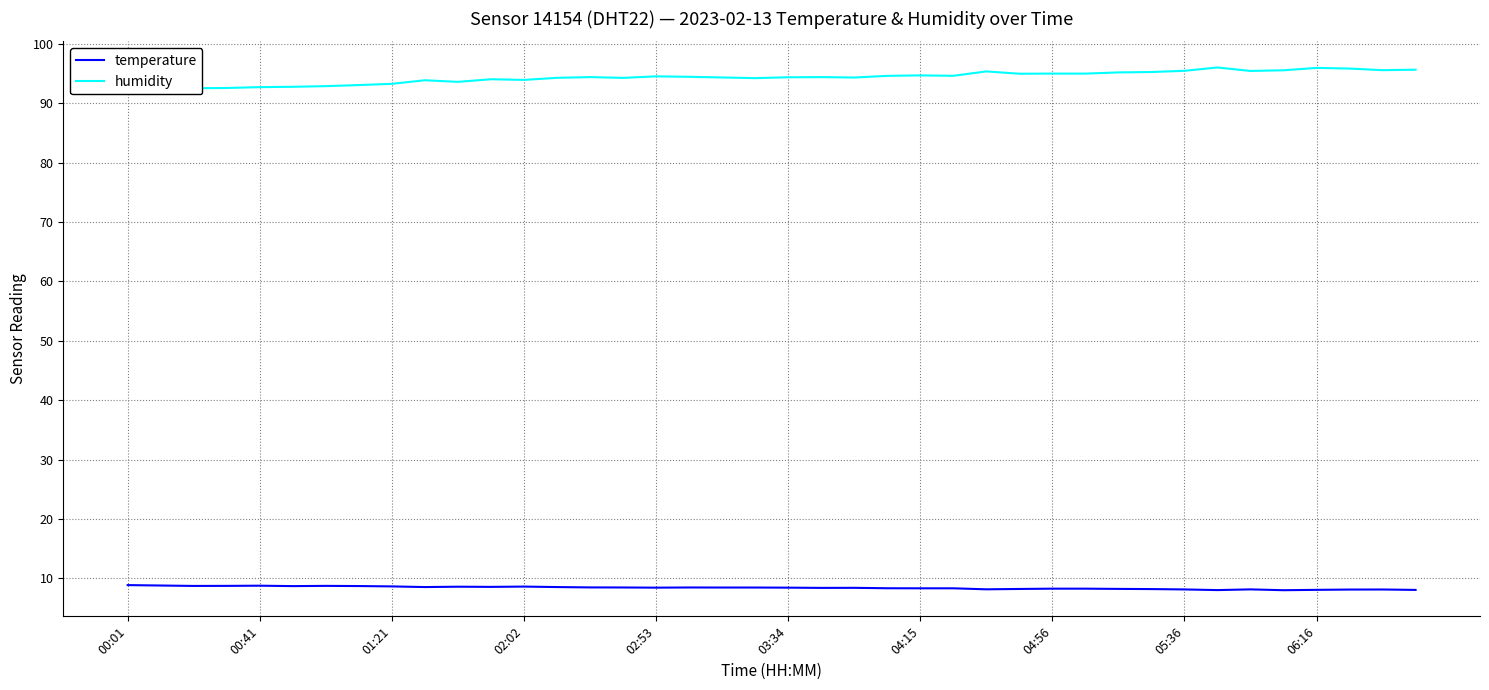

At which category does humidity reach its first local valley?

10